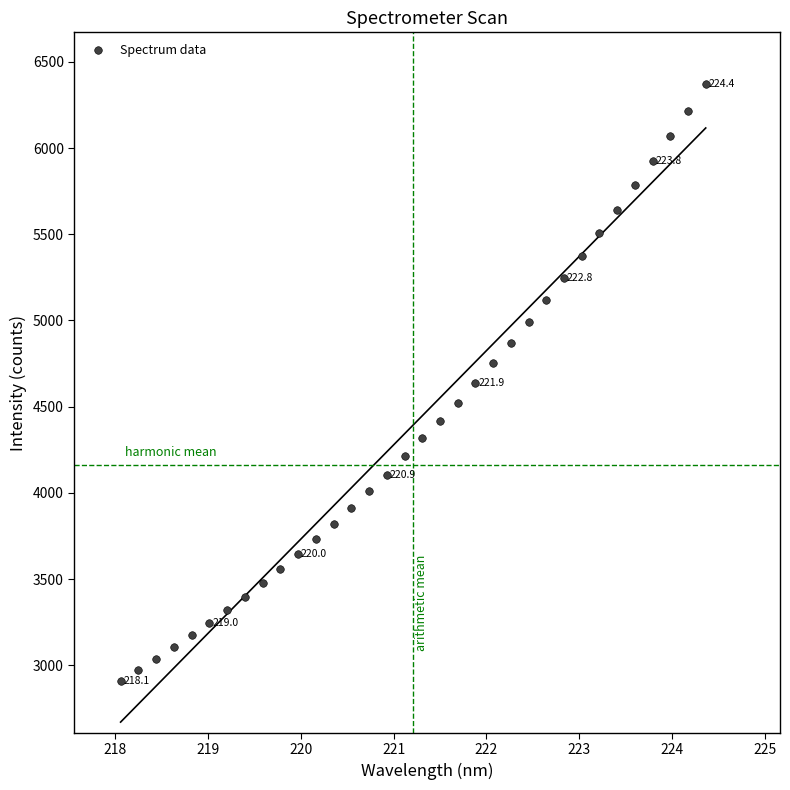

What is the range of Y values (max minus min)?

3464.2